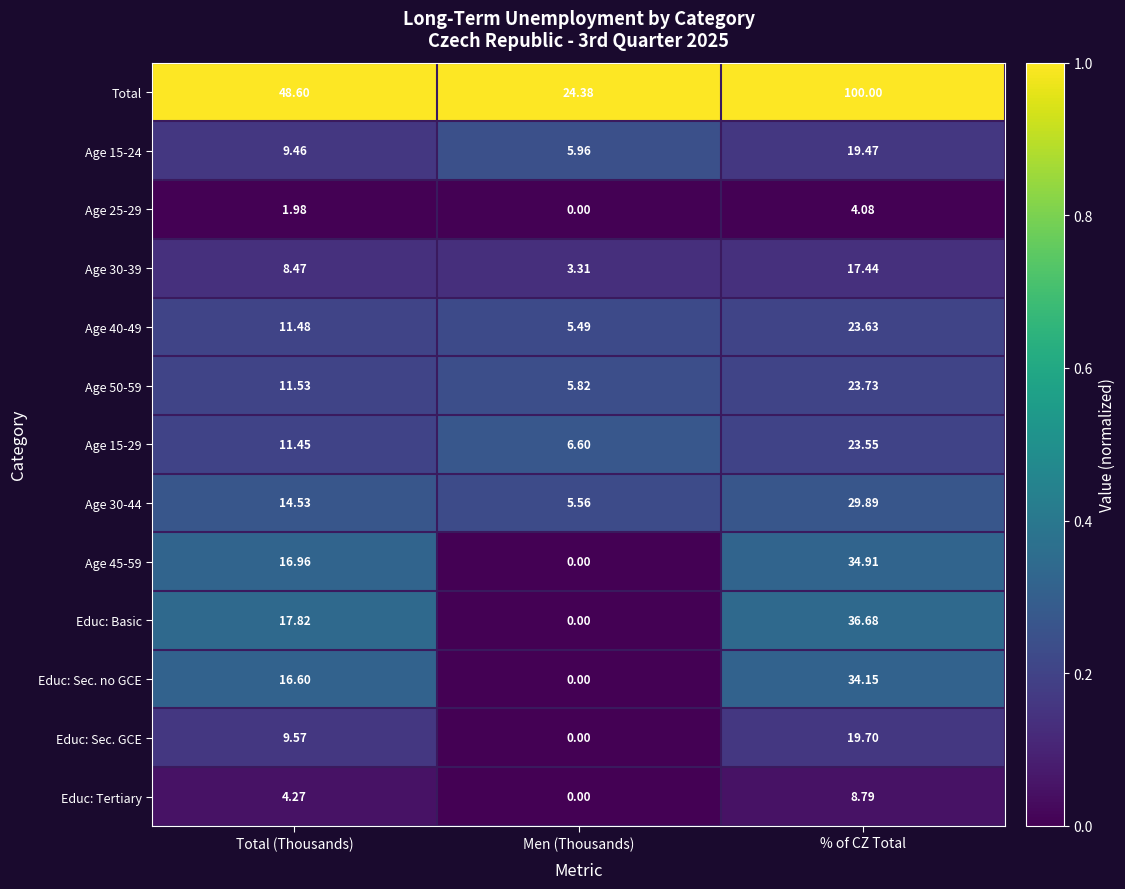

What is the total value across all series at Men (Thousands)?

57.1